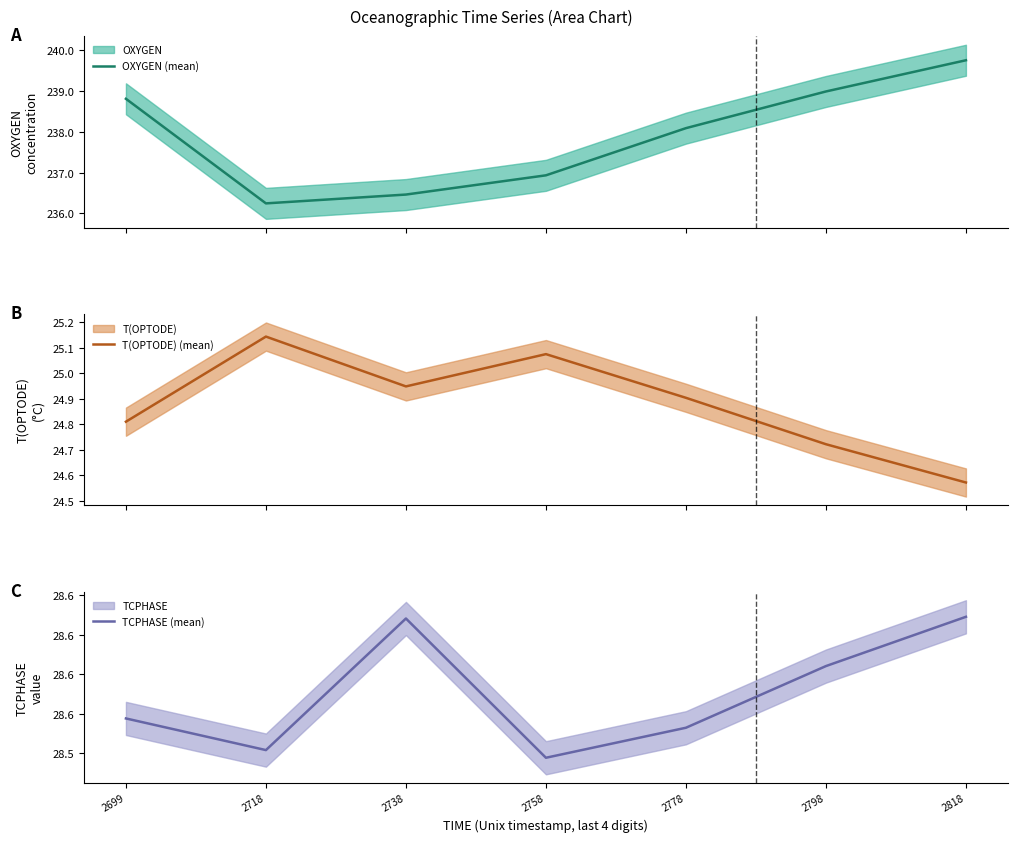

Reading left to right, extract all data points from this chart.

OXYGEN (mean): 238.8	236.2	236.5	236.9	238.1	239.0	239.8
T(OPTODE) (mean): 24.8	25.1	24.9	25.1	24.9	24.7	24.6
TCPHASE (mean): 28.6	28.5	28.6	28.5	28.6	28.6	28.6